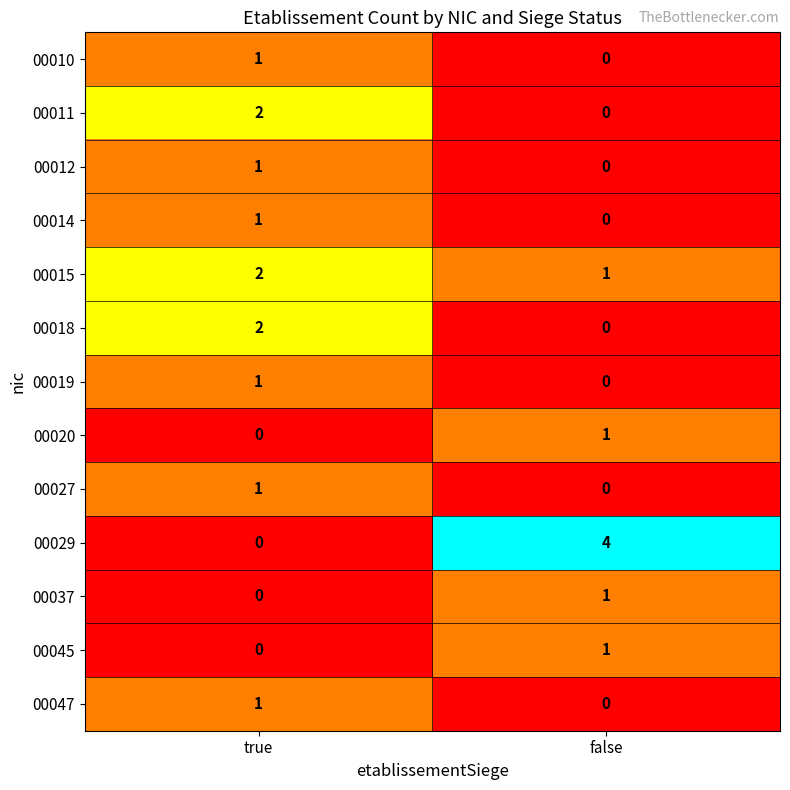

How many distinct data groups are displayed?

13